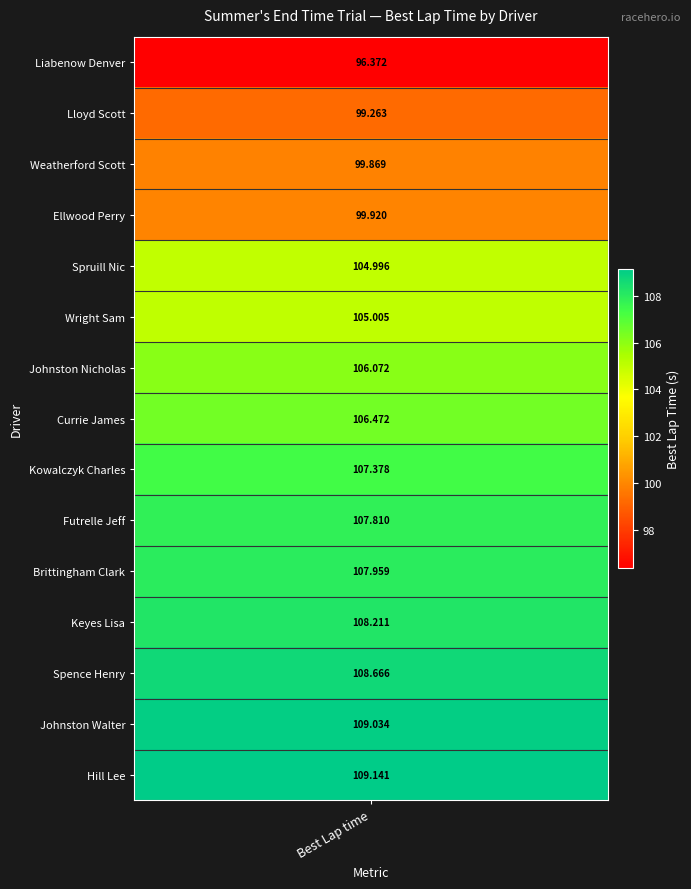

Between 4 and 3, which is larger?

4